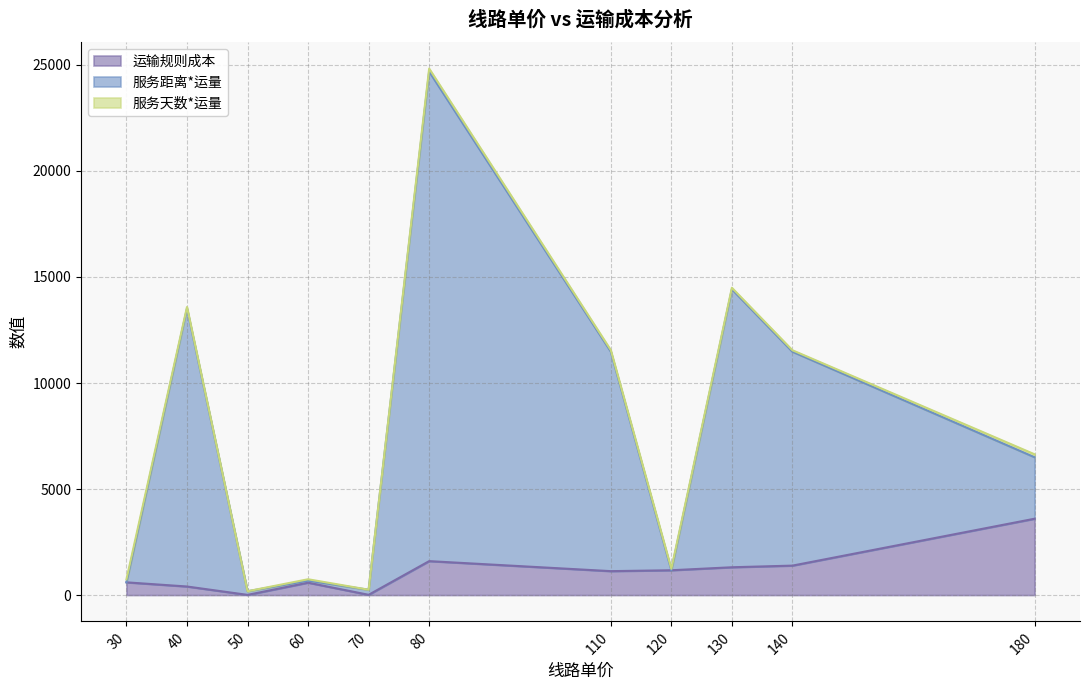

Does the chart display data point markers on the line(s)?

No